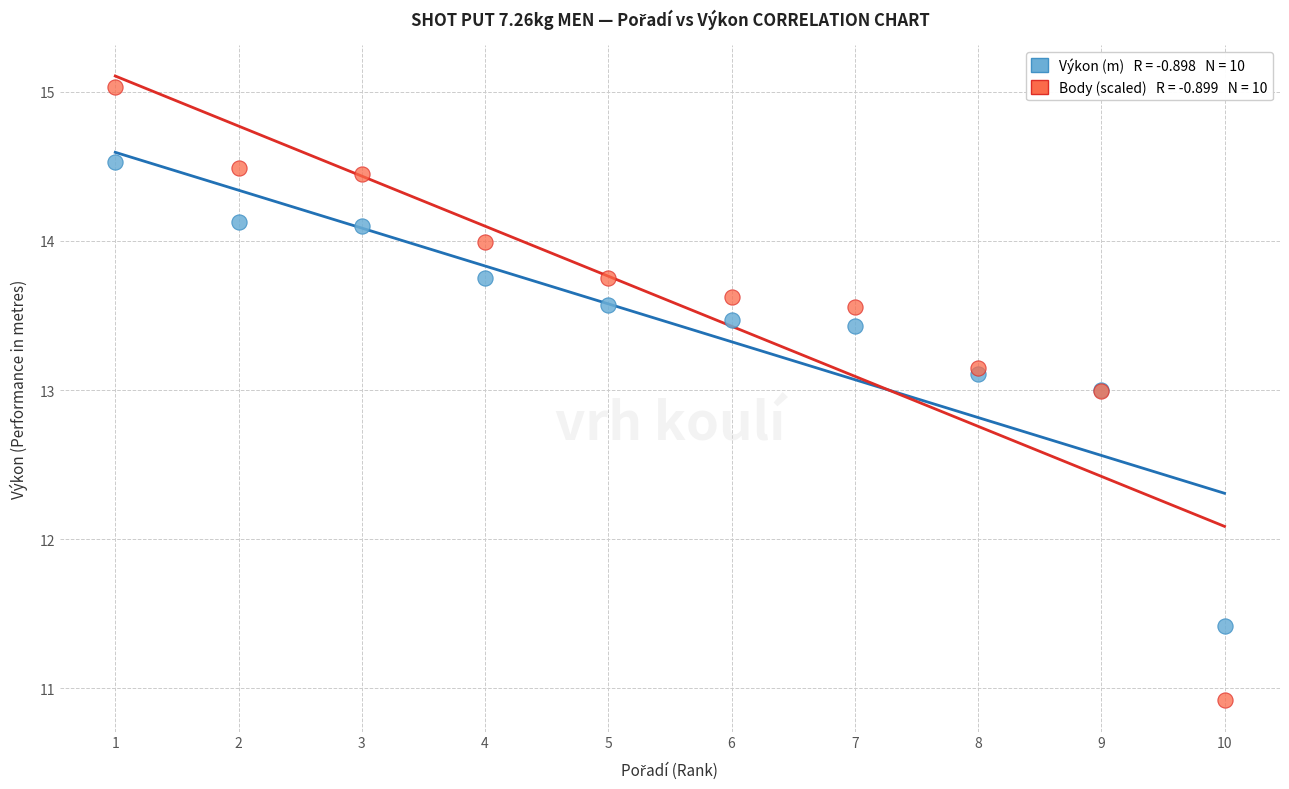

Across all series, what Y value is closest to 12?

11.4